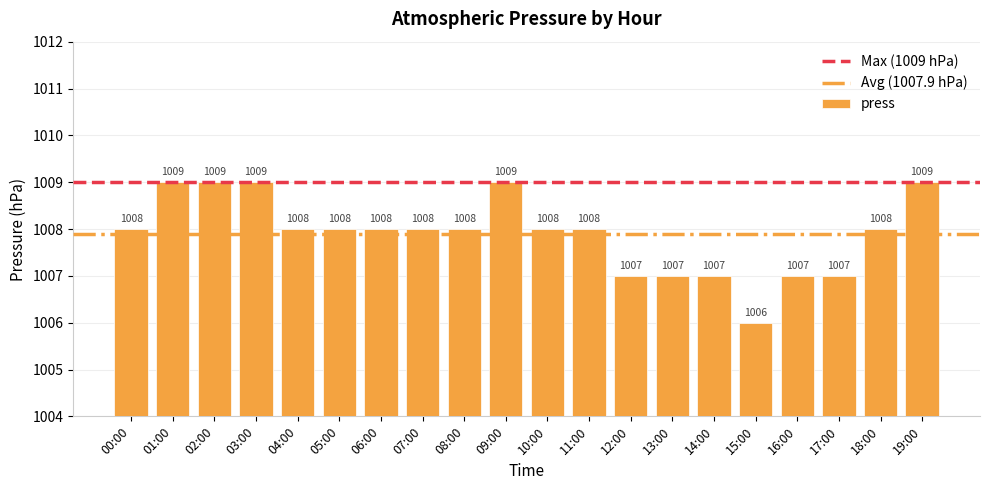

Reading right to left, extract all data points from this chart.

1009	1008	1007	1007	1006	1007	1007	1007	1008	1008	1009	1008	1008	1008	1008	1008	1009	1009	1009	1008